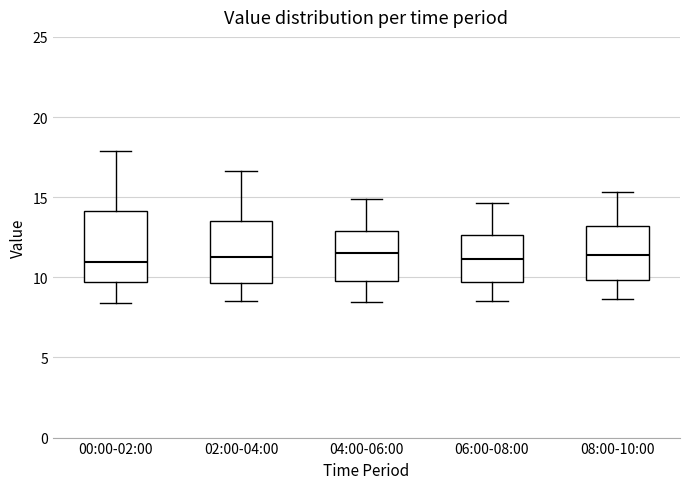

Which box is the tallest, from its lower edge to its upper edge?

00:00-02:00